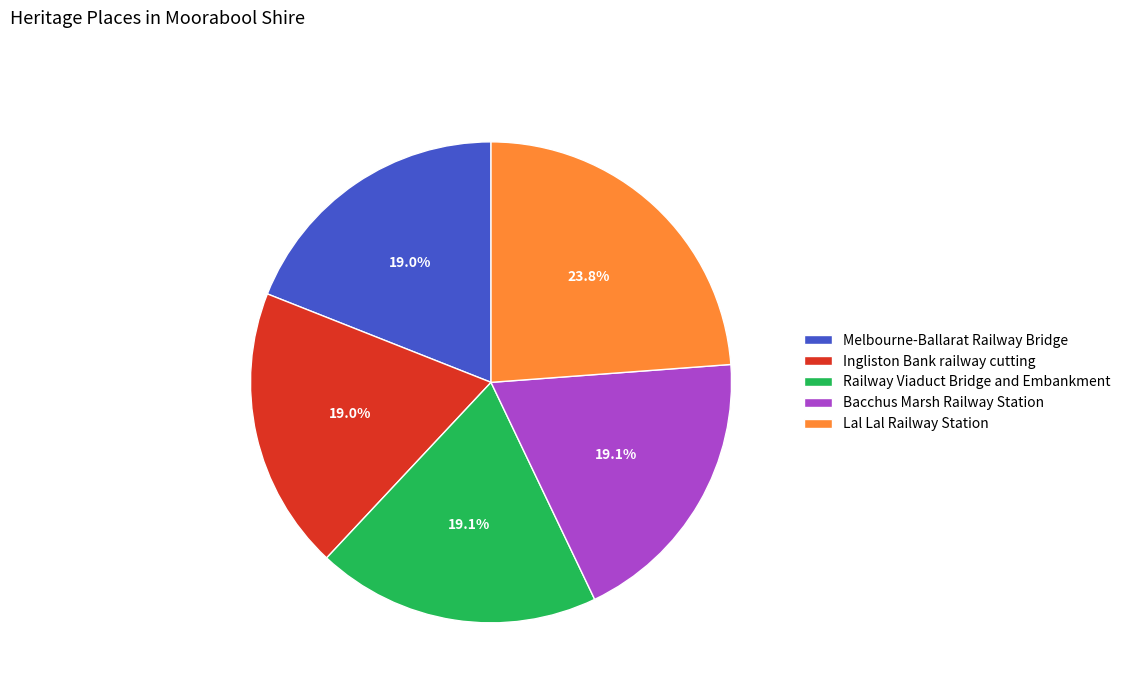

Which slice is the largest?

Lal Lal Railway Station